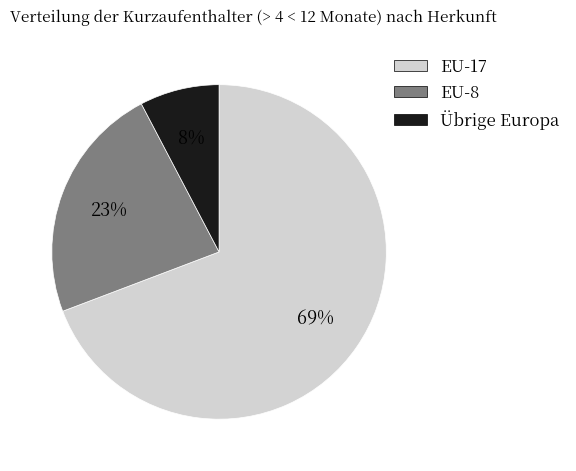

How many segments does this pie chart have?

3